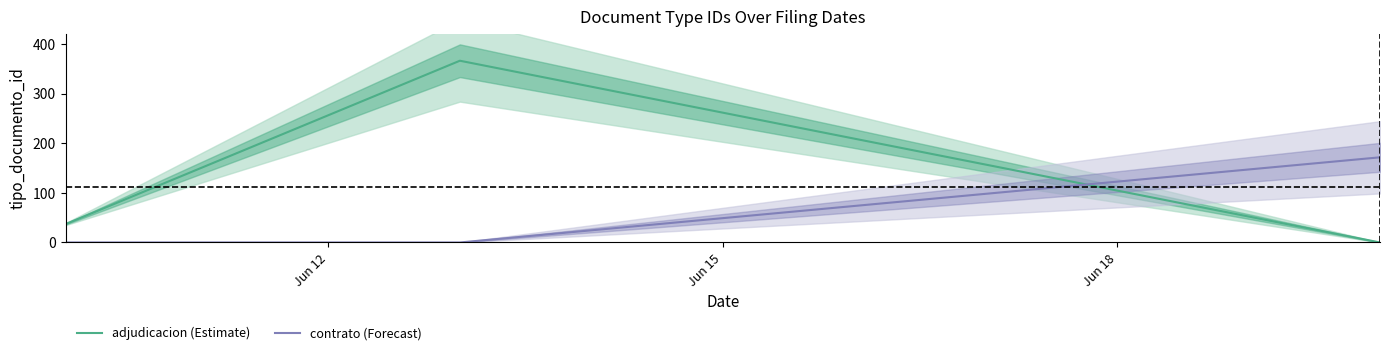

The contrato (Forecast) series shows 74.0 at Jun 18. True or false?

False